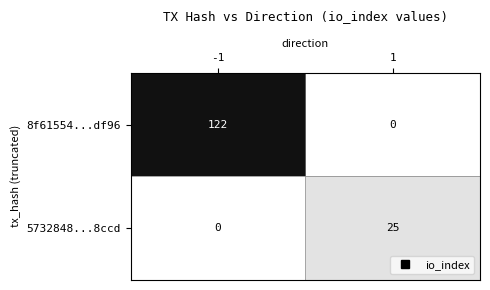

What is the difference between the 5732848...8ccd values at 1 and -1?

25